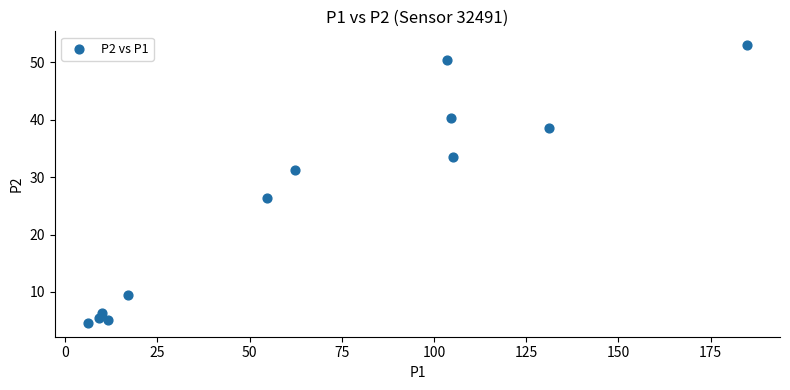

What Y value in the scatter plot is closest to 28?

26.3